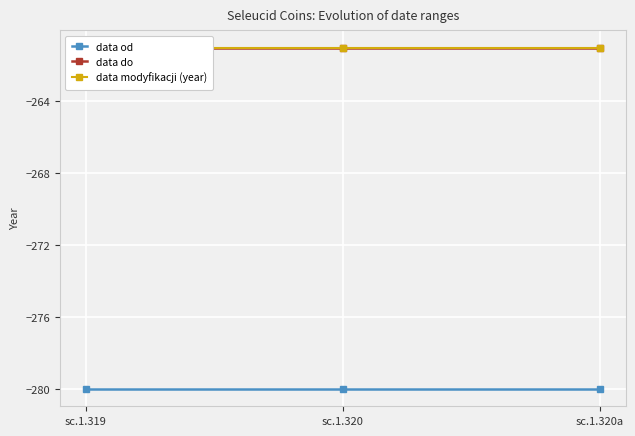

True or false: data modyfikacji (year) has a value of -95 at sc.1.320.

False